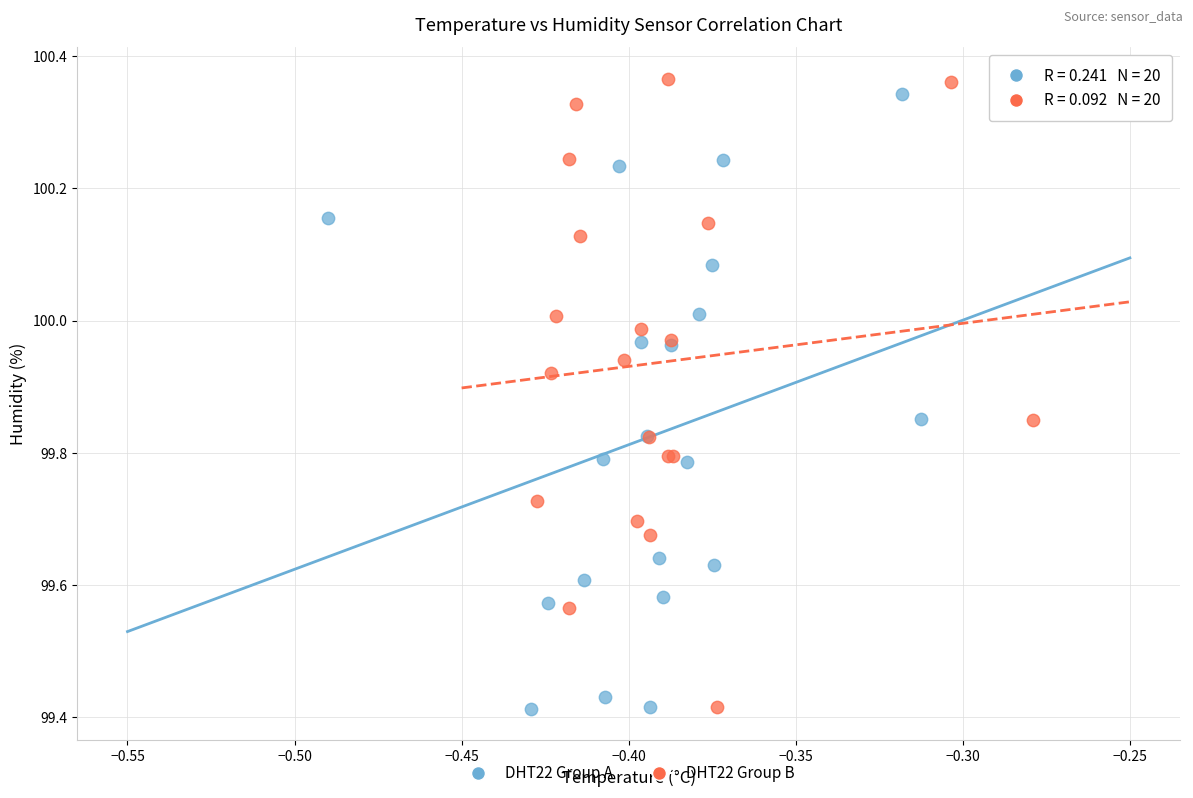

What are all the series names shown in the legend?

DHT22 Group A, DHT22 Group B